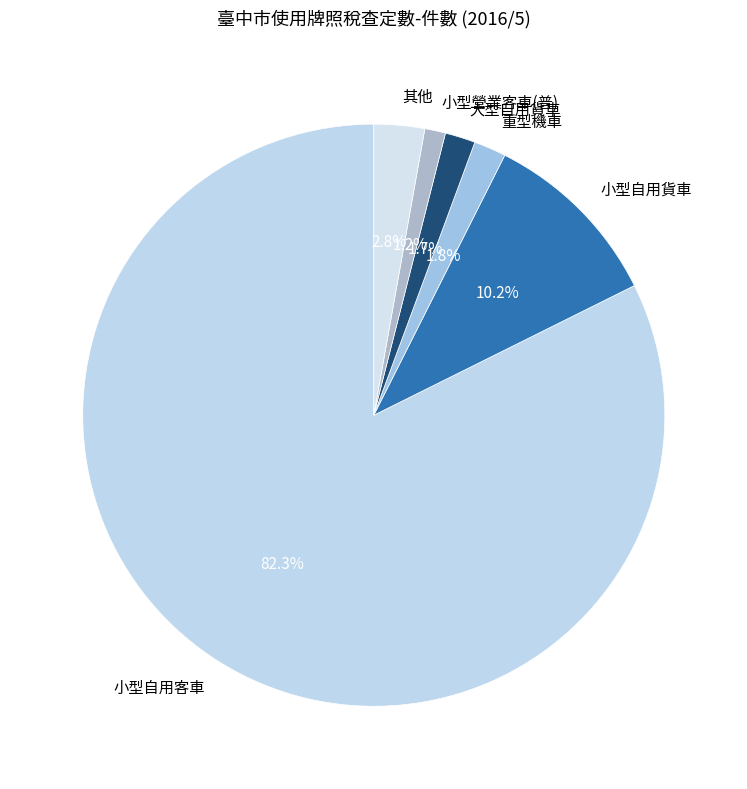

How many slices are in this pie chart?

6